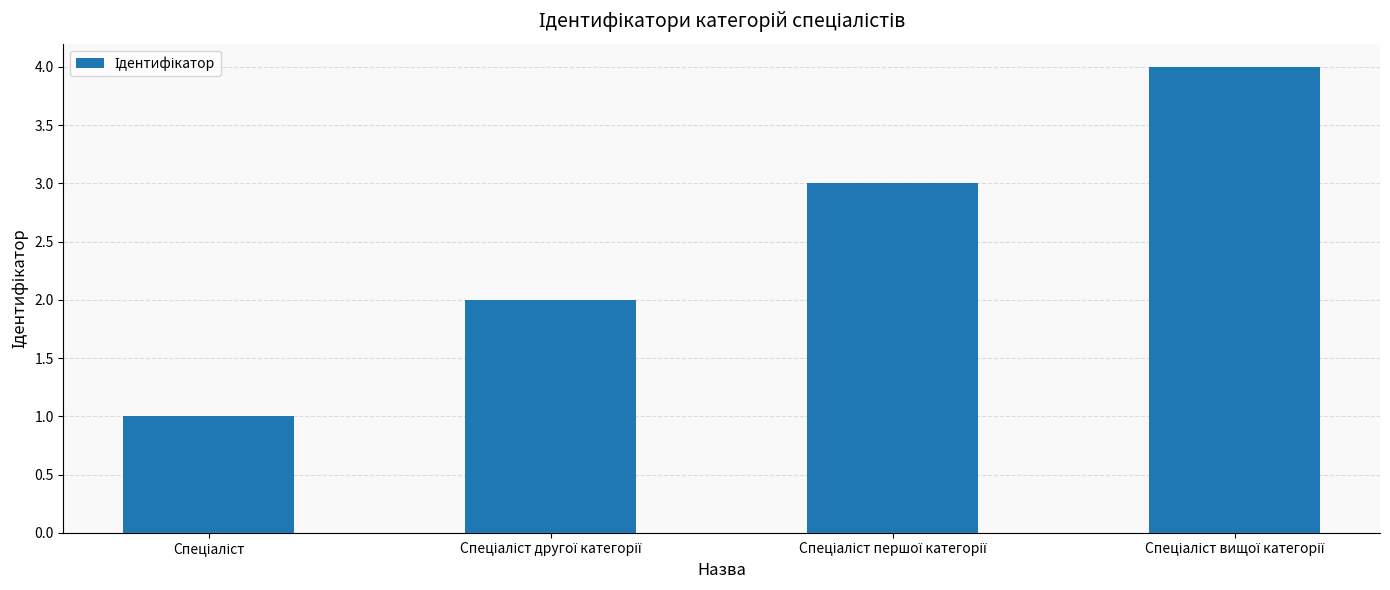

What is the sum of all values?

10